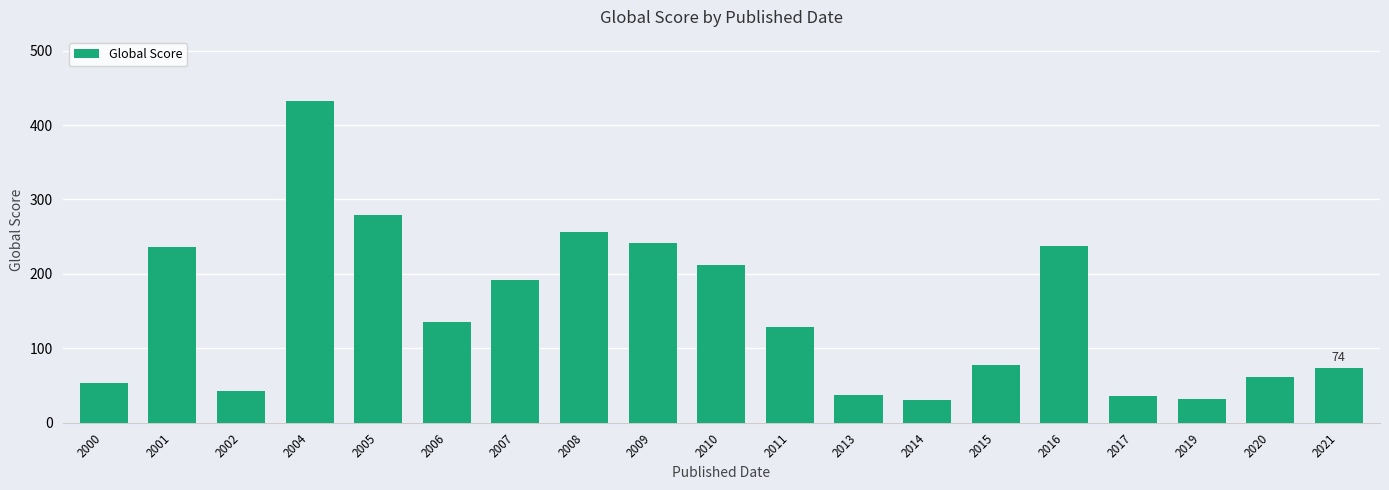

Which label corresponds to the largest value in the chart?

2004